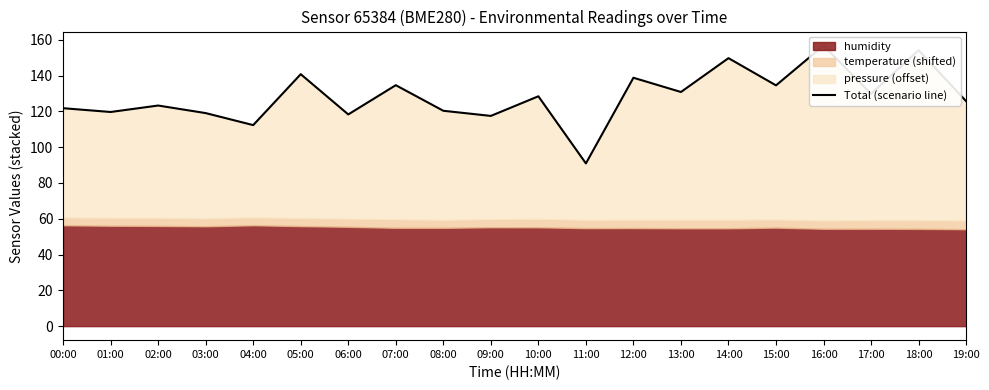

Does the chart have visible grid lines?

No